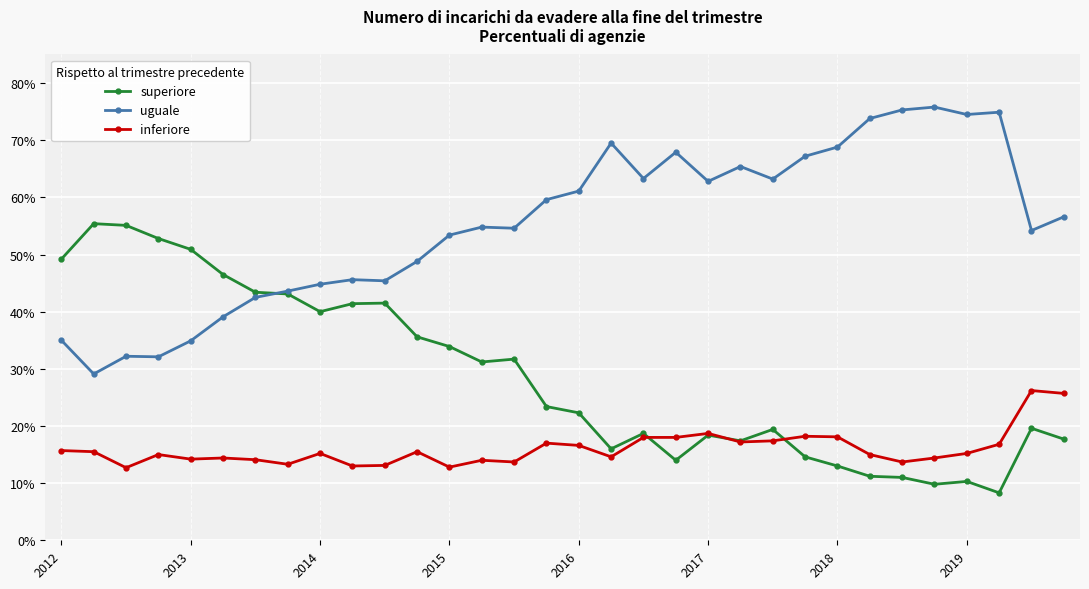

Which series has the largest total across all categories?

uguale